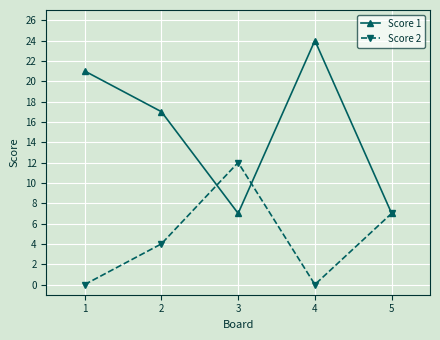

What are all the series names shown in the legend?

Score 1, Score 2